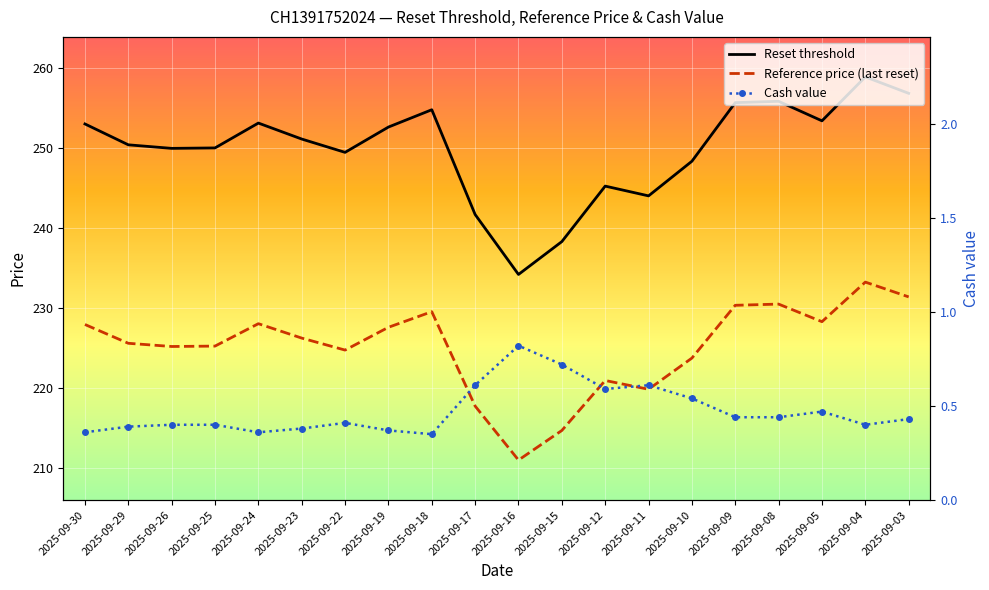

How many lines are shown in the chart?

3